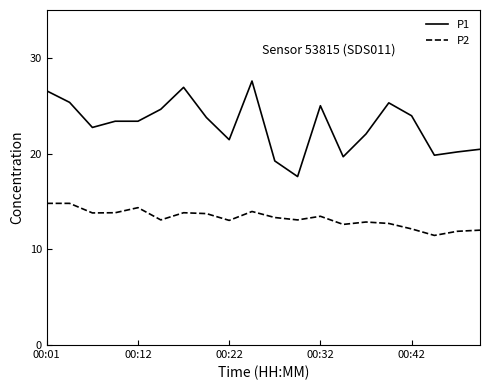

What is the average value of the P2 series?

13.2